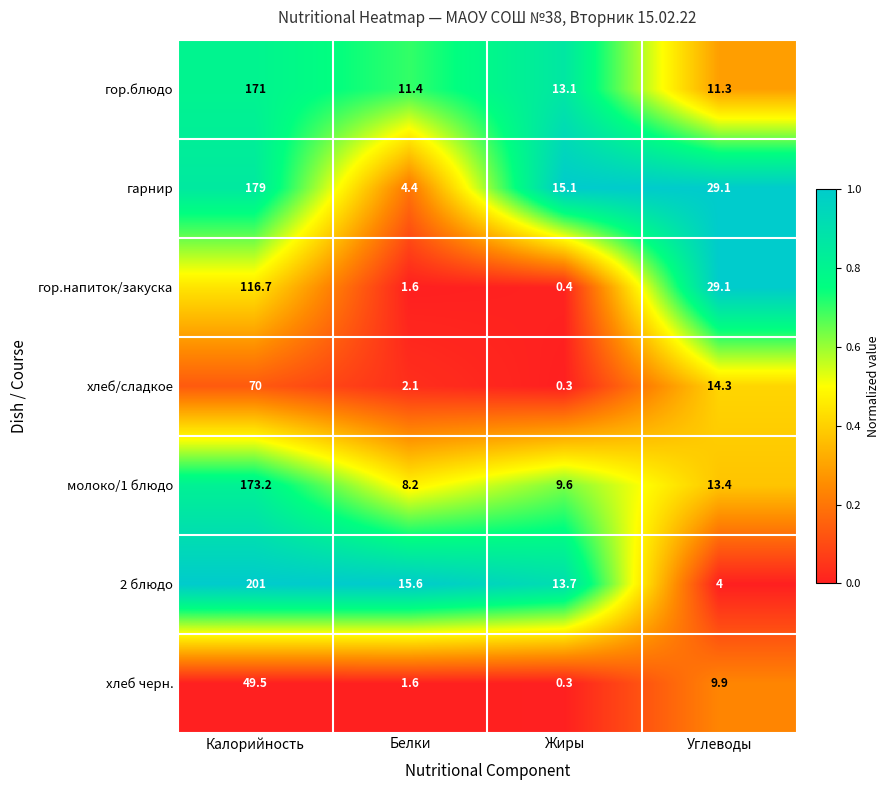

The хлеб черн. series shows 2.4 at Белки. True or false?

False